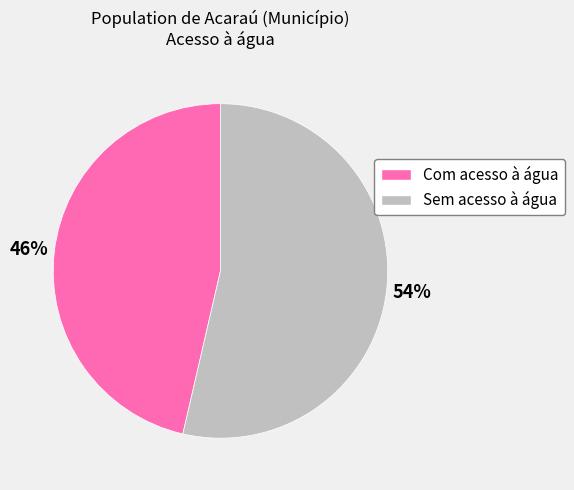

Combined, do Sem acesso à água and Com acesso à água account for over 50%?

Yes